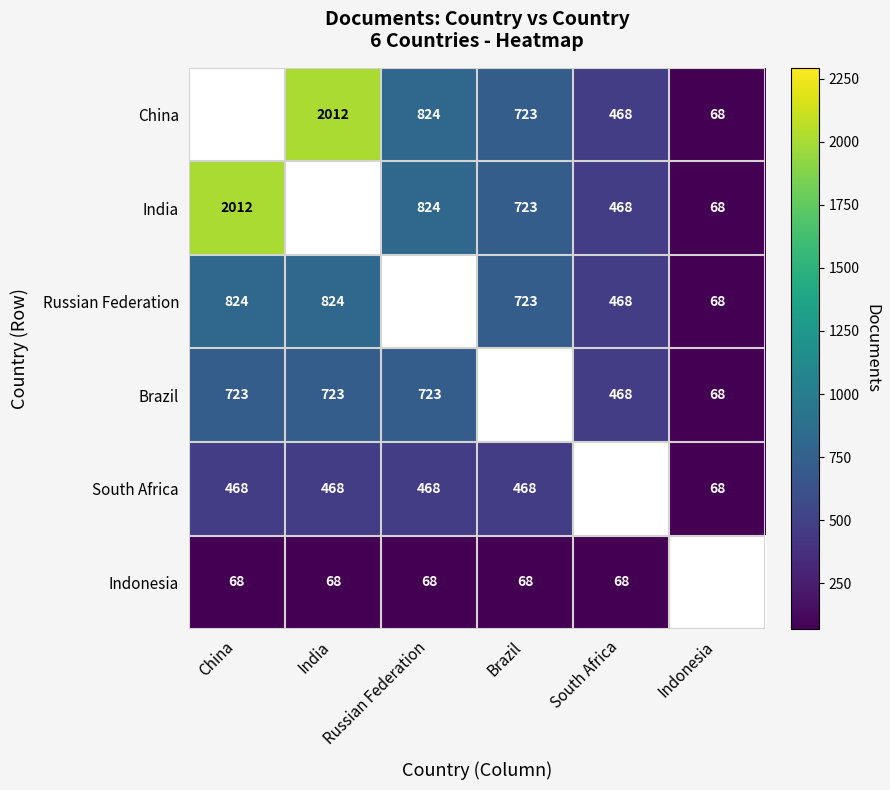

At which category does the chart reach its peak across all series?

India